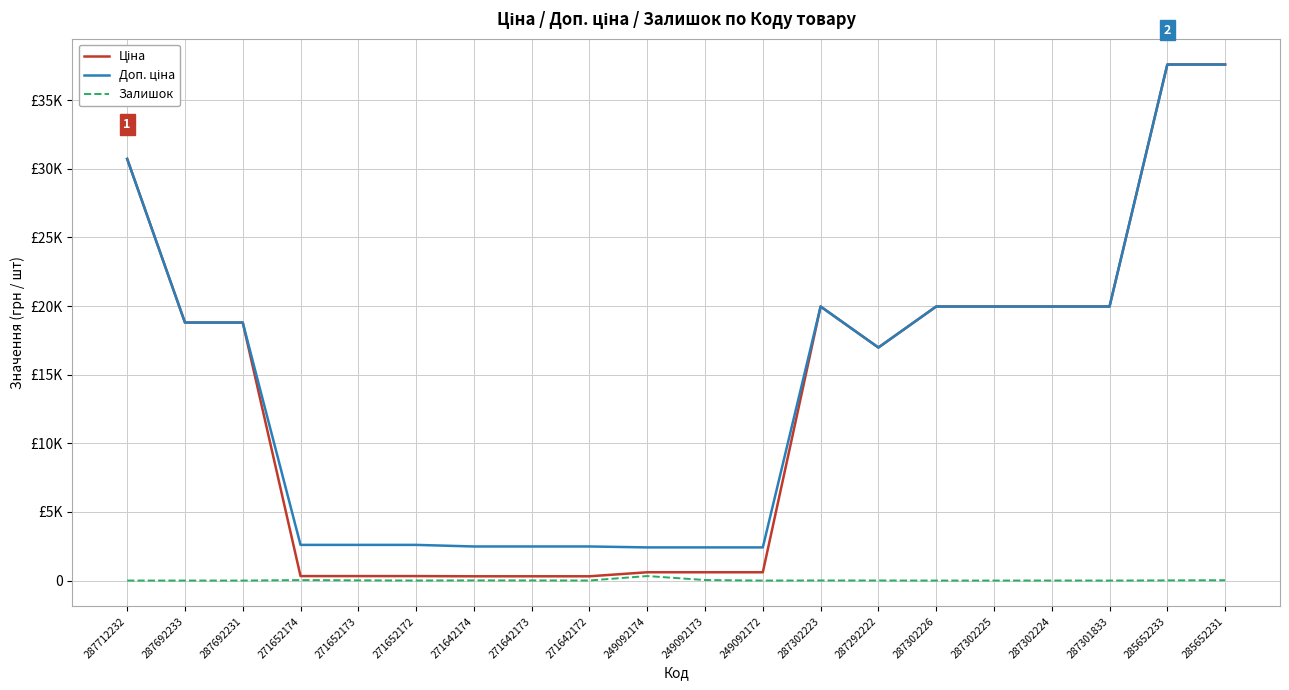

How many interior local peaks does the Ціна series have?

1